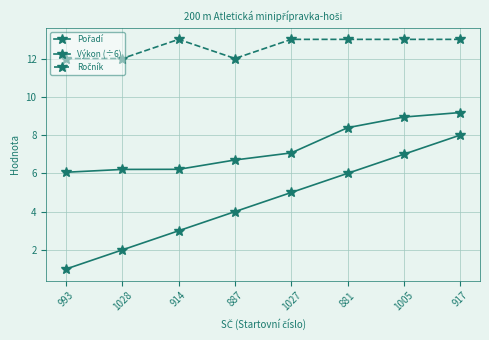

Is this an area chart (filled region under the line)?

No